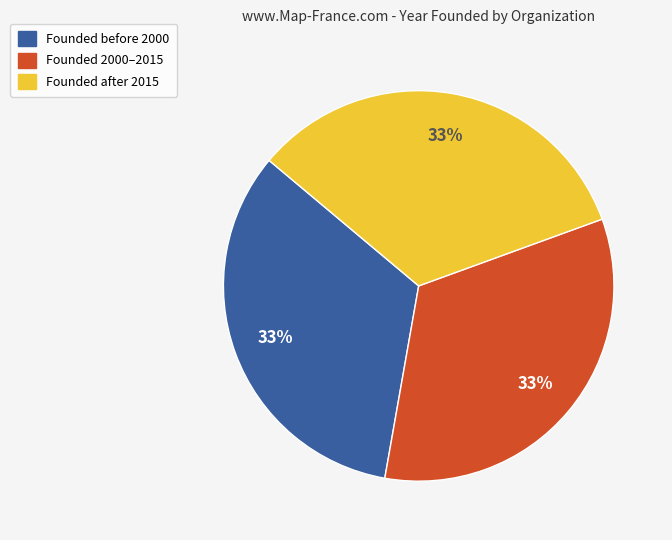

To the nearest percent, what is the average slice percentage?

33%